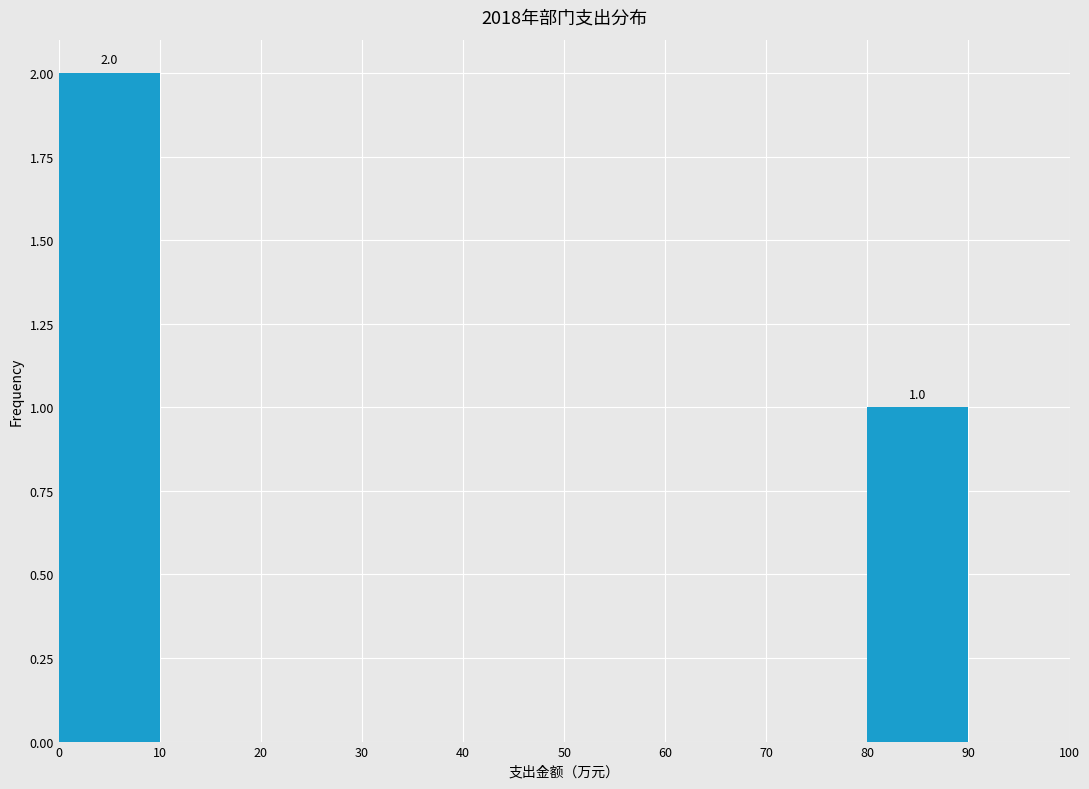

Which range on the x-axis has the tallest bar?

0 to 10